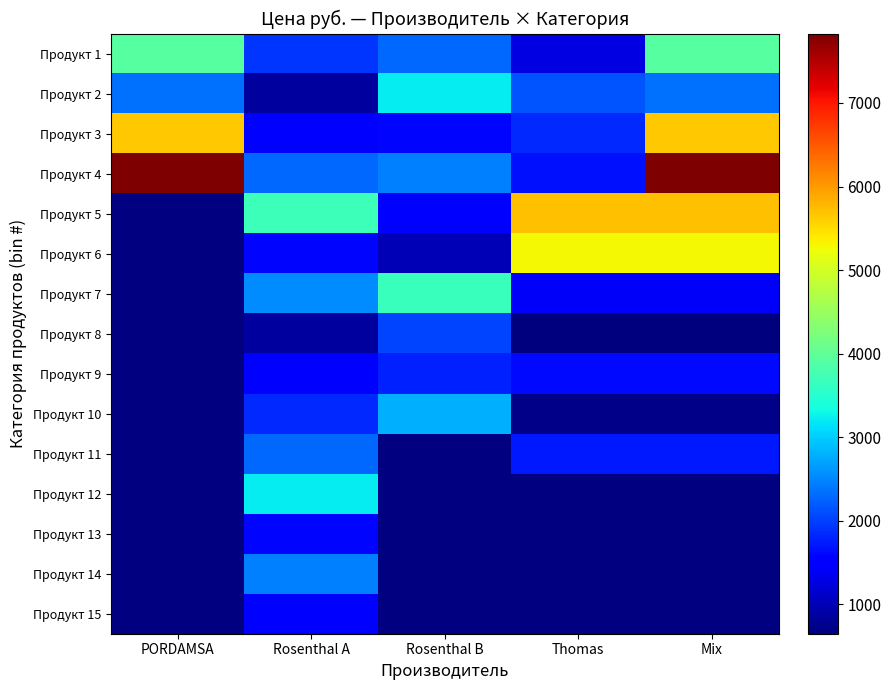

Which has a higher value, Mix or Rosenthal A?

Mix